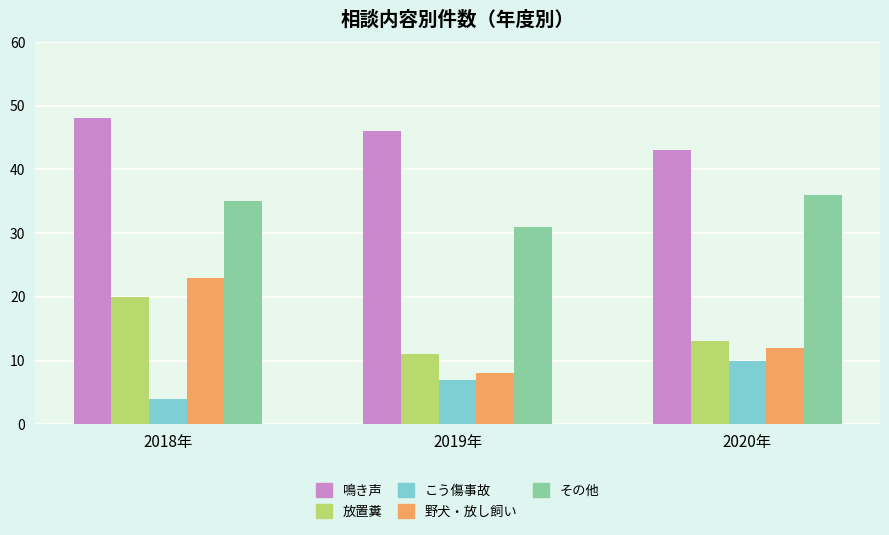

Which series has the largest total across all categories?

鳴き声